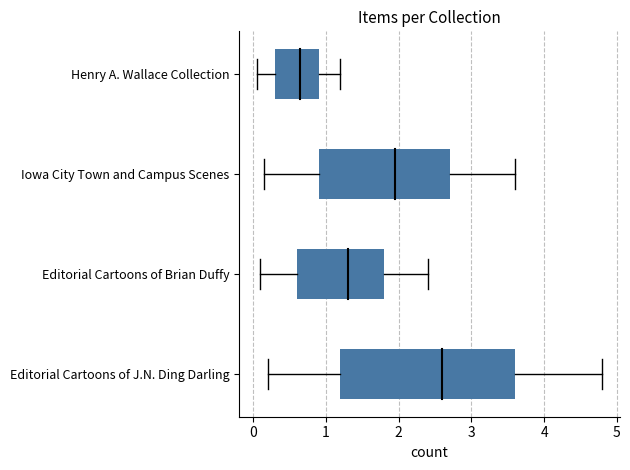

Does the chart contain stacked bars?

No